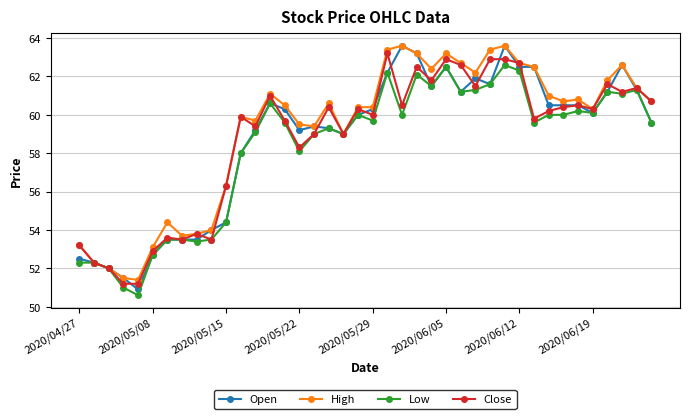

What is the maximum value shown in the chart?

63.6